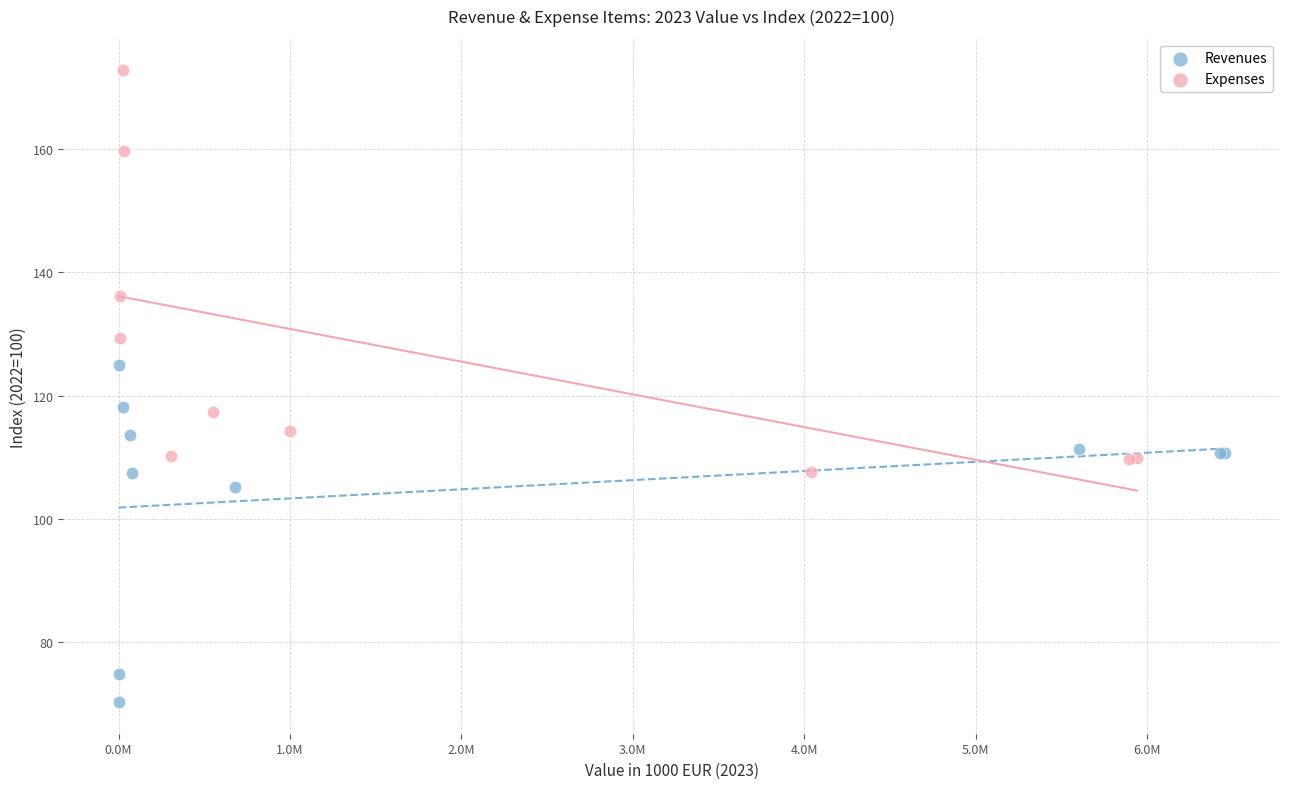

Which series has the largest Y range (max minus min)?

Expenses